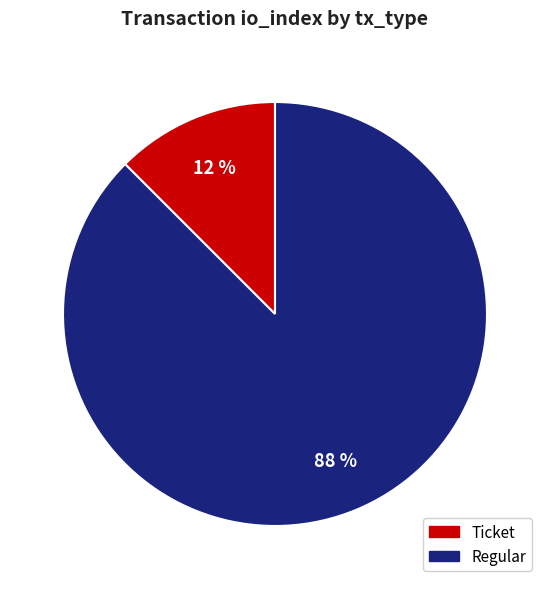

Count the number of slices in the pie.

2